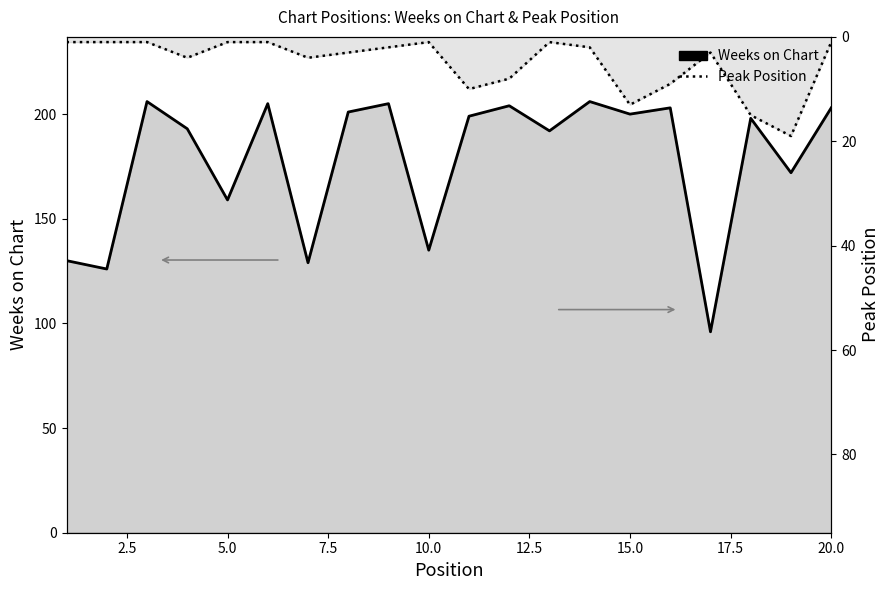

What is the sum of all Peak Position values?

100